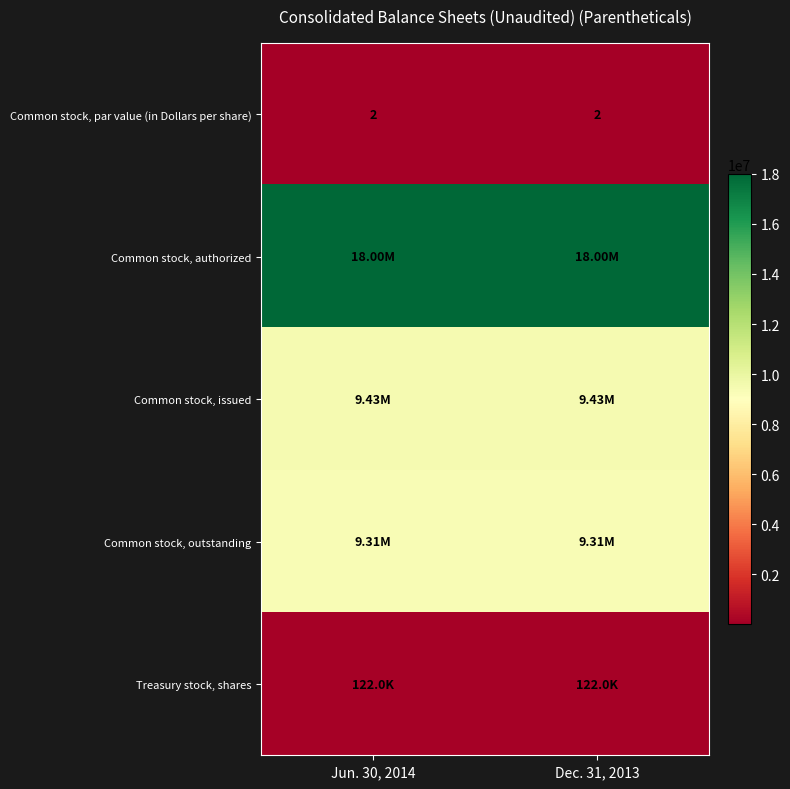

The Common stock, par value (in Dollars per share) series shows 1 at Dec. 31, 2013. True or false?

False